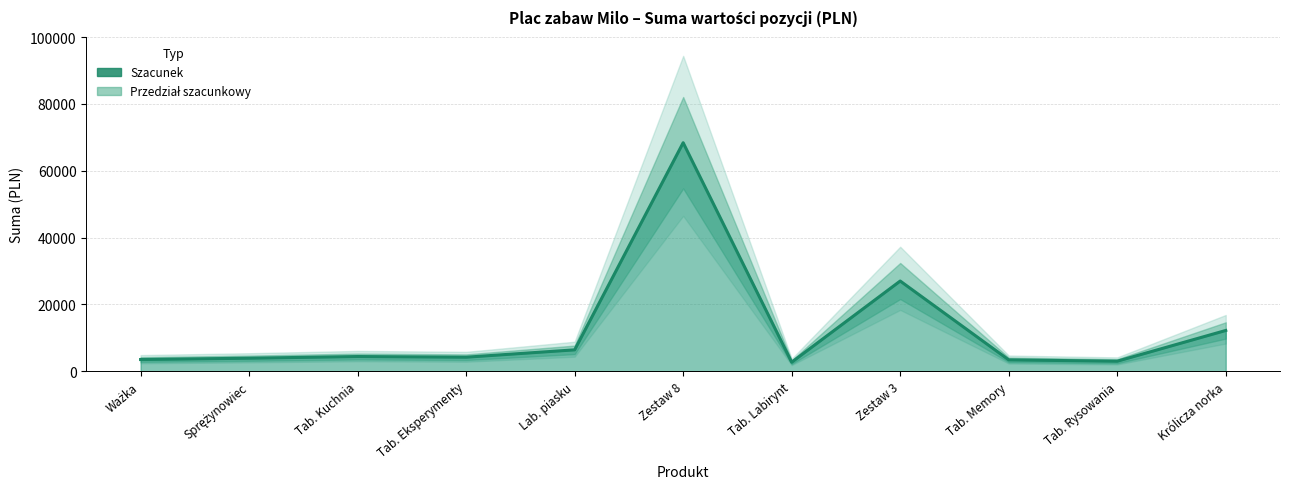

What position from the right is Lab. piasku?

7